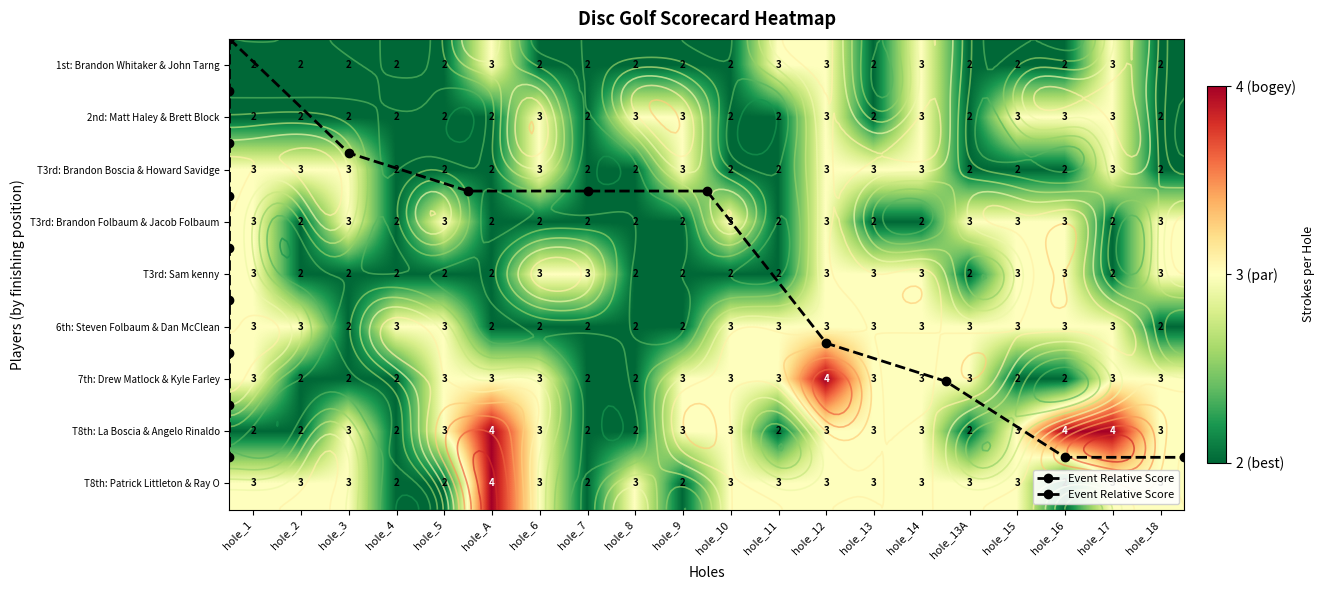

At hole_4, list the series in order from smallest to largest.

Brandon Whitaker & John Tarng, Matt Haley & Brett Block, Brandon Boscia & Howard Savidge, Brandon Folbaum & Jacob Folbaum, Sam kenny, Drew Matlock & Kyle Farley, La Boscia & Angelo Rinaldo, Patrick Littleton & Ray O, Steven Folbaum & Dan McClean